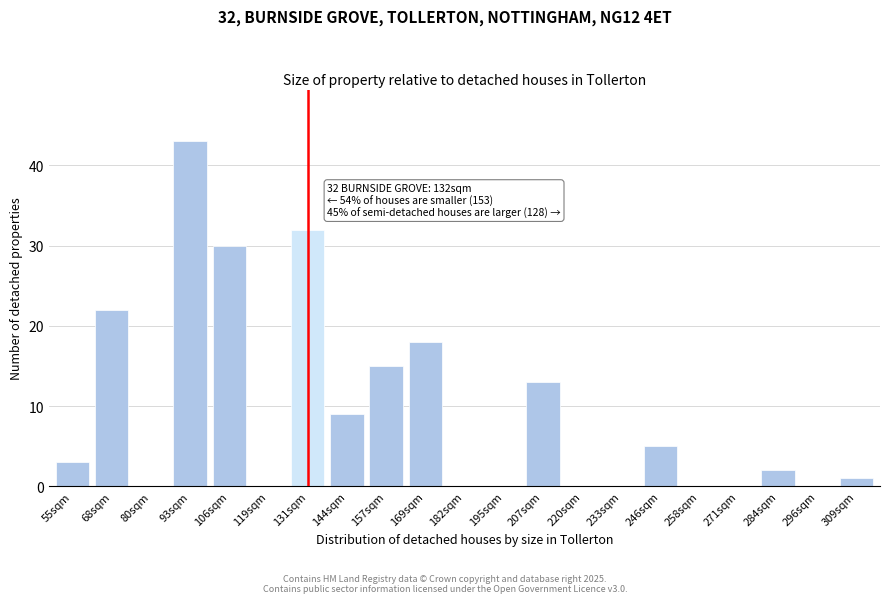

Reading left to right, list all the values displayed in this chart.

55sqm=3	68sqm=22	80sqm=0	93sqm=43	106sqm=30	119sqm=0	131sqm=32	144sqm=9	157sqm=15	169sqm=18	182sqm=0	195sqm=0	207sqm=13	220sqm=0	233sqm=0	246sqm=5	258sqm=0	271sqm=0	284sqm=2	296sqm=0	309sqm=1